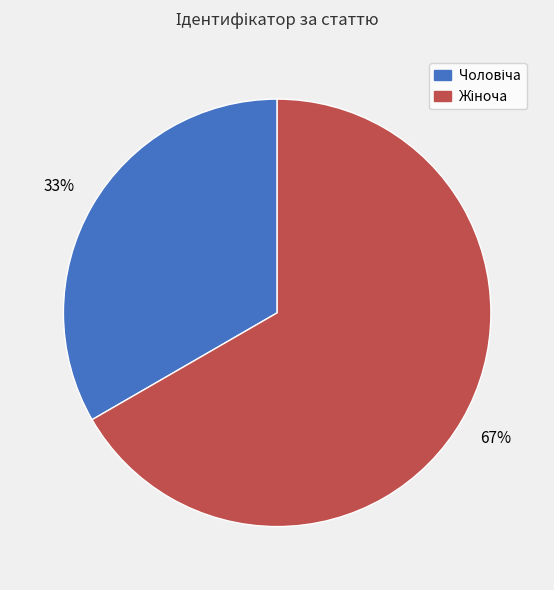

To the nearest percent, what is the average slice percentage?

50%